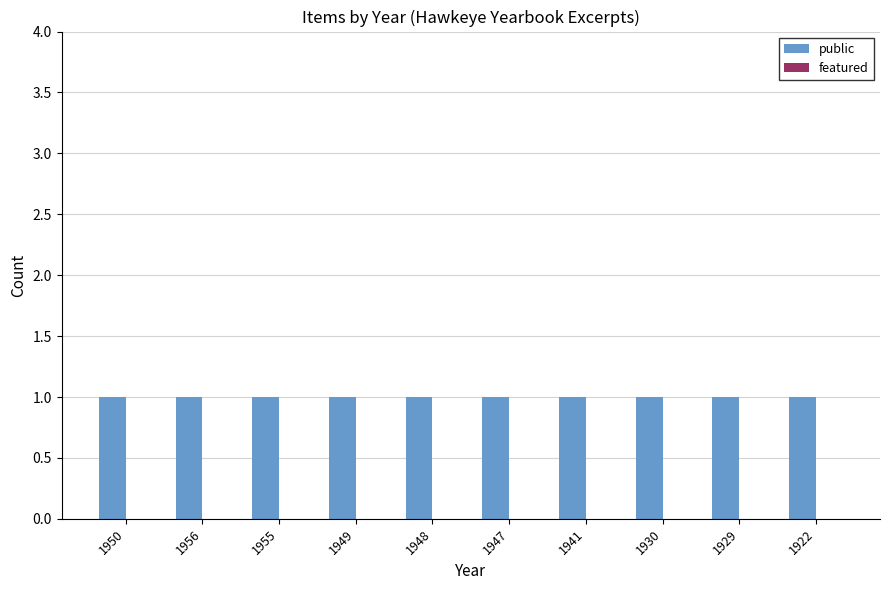

How many bars are there in total?

20